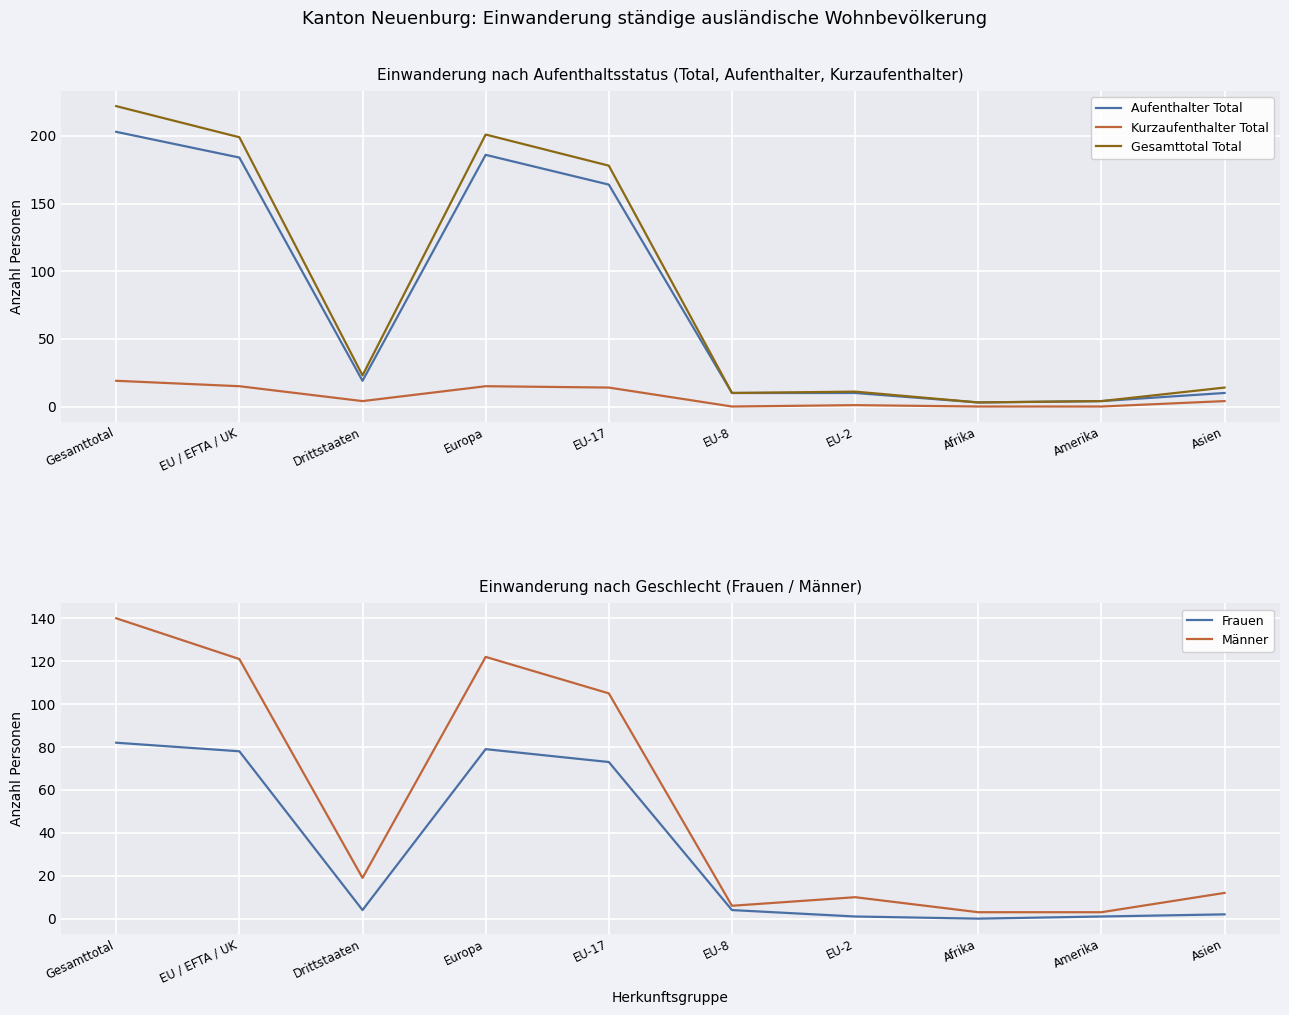

True or false: Frauen and Männer intersect in this chart.

False